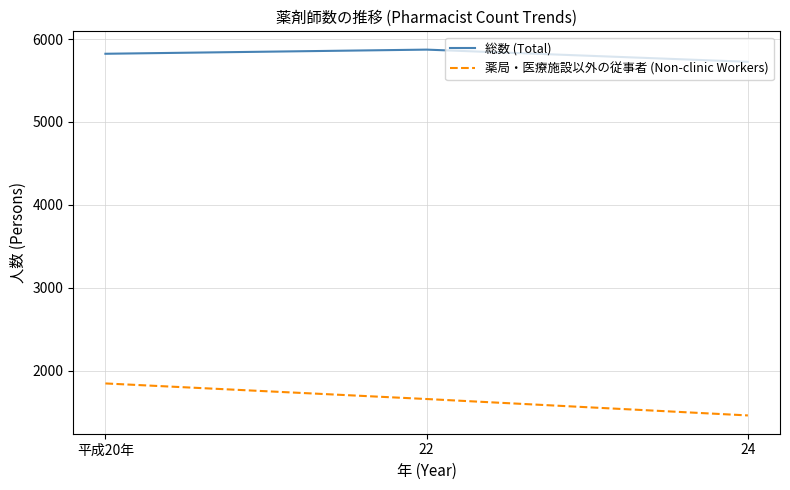

Which series has the largest range (max minus min)?

薬局・医療施設以外の従事者 (Non-clinic Workers)